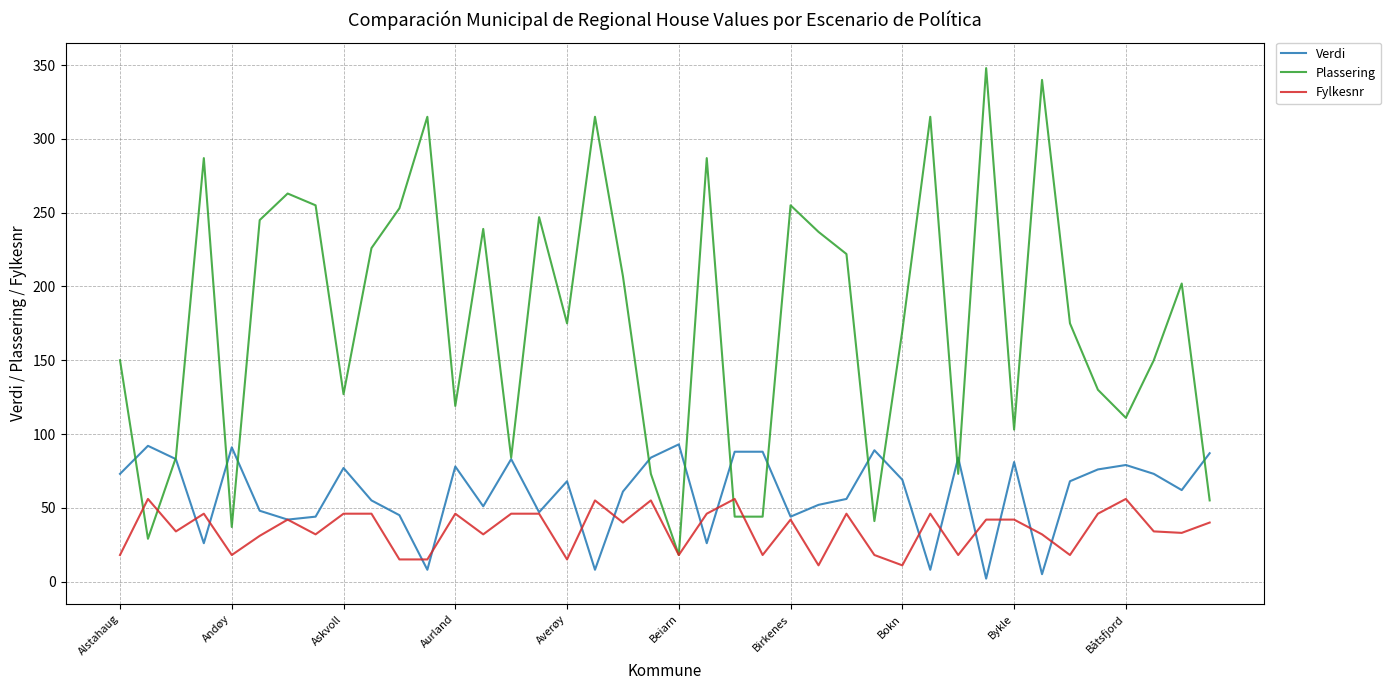

What is the greatest value displayed?

348